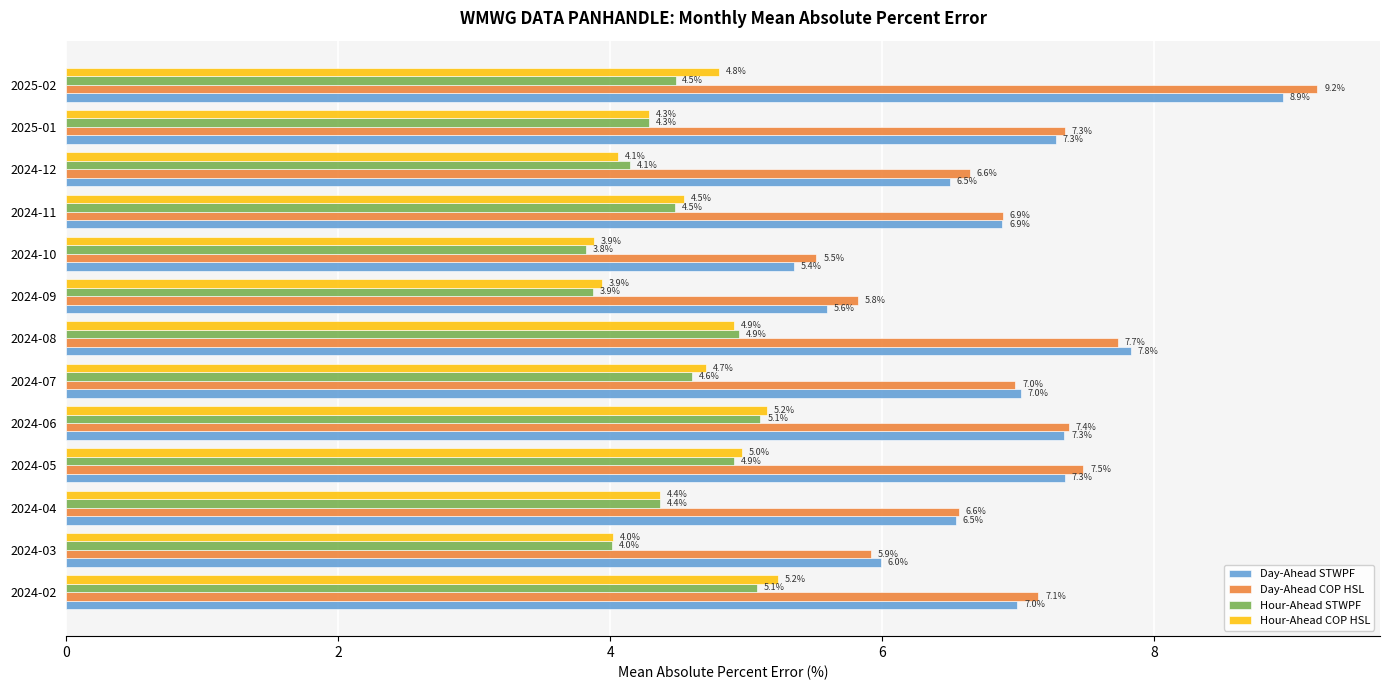

Where is Hour-Ahead COP HSL nearest to the value 4?

2024-03